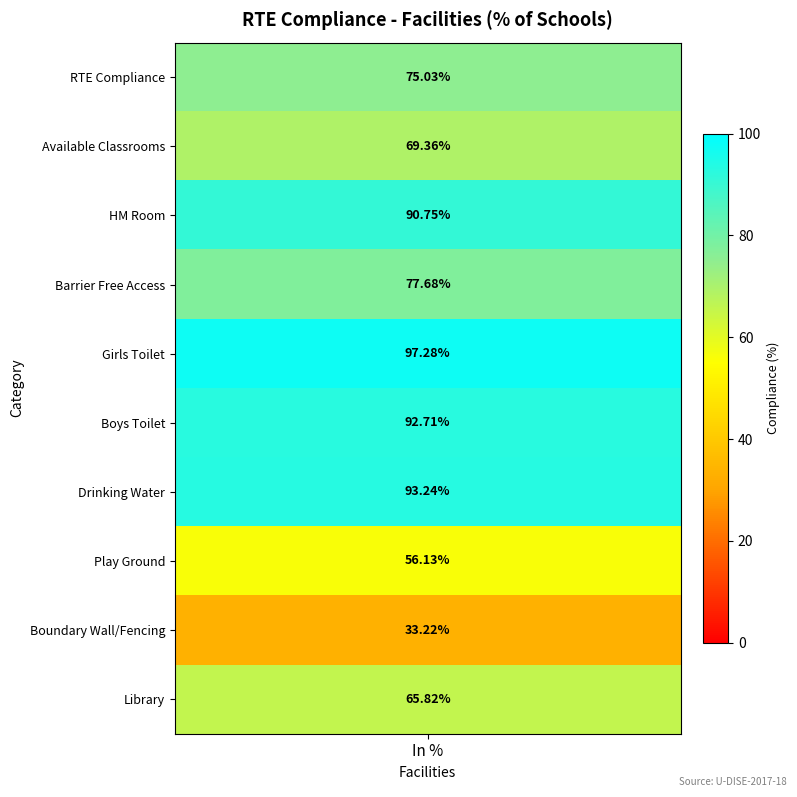

Which category has the highest value across all series?

Girls Toilet